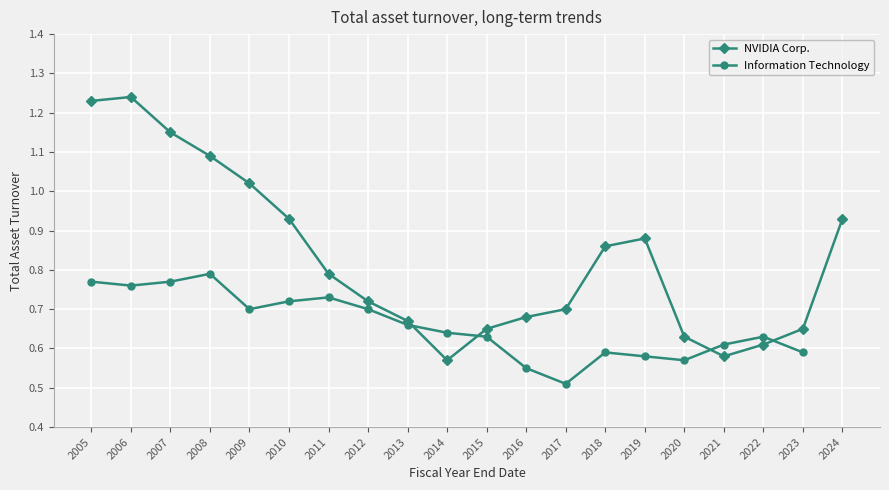

The value of NVIDIA Corp. at 2017 is 0.3. True or false?

False